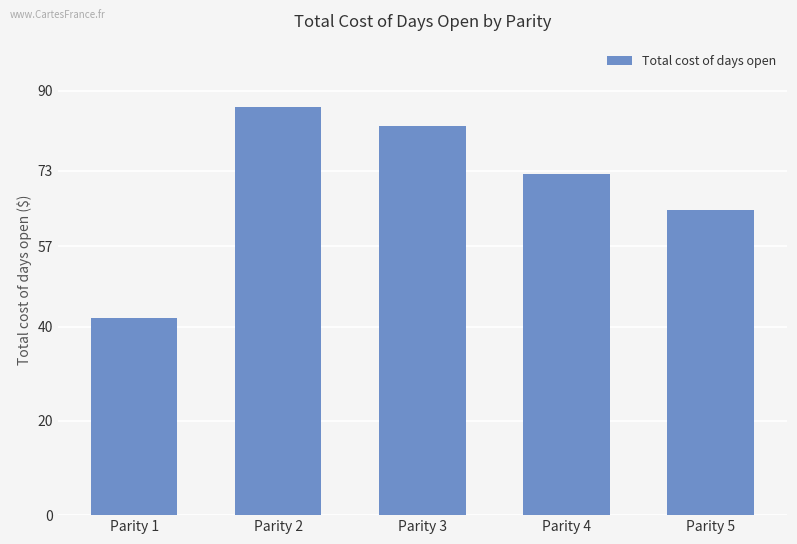

List the labels in order of value, largest first.

Parity 2, Parity 3, Parity 4, Parity 5, Parity 1